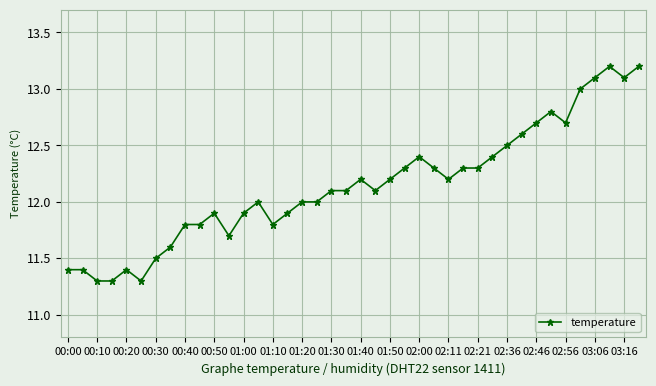

What is the maximum value shown in the chart?

13.2